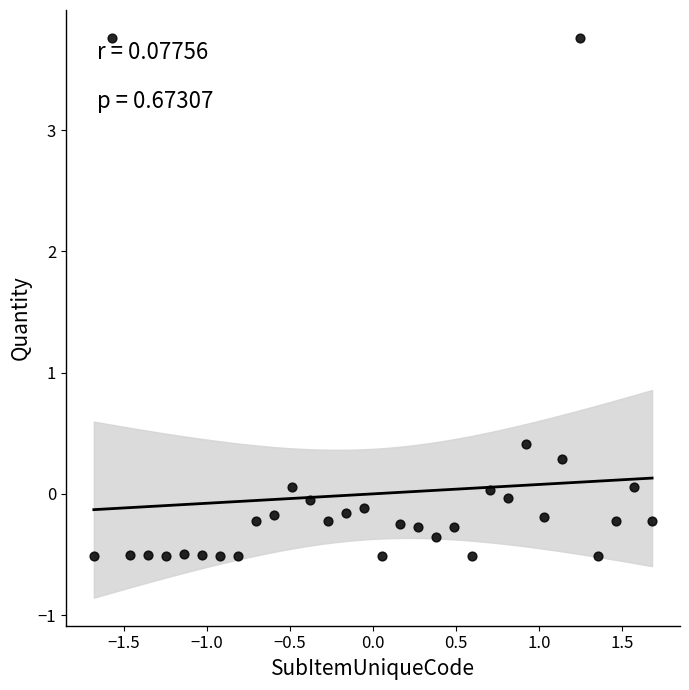

What Y value in the scatter plot is closest to 1?

0.4